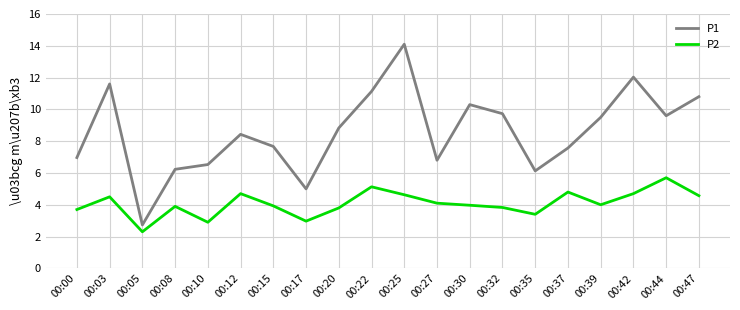

True or false: P1 has a value of 4.7 at 00:44.

False